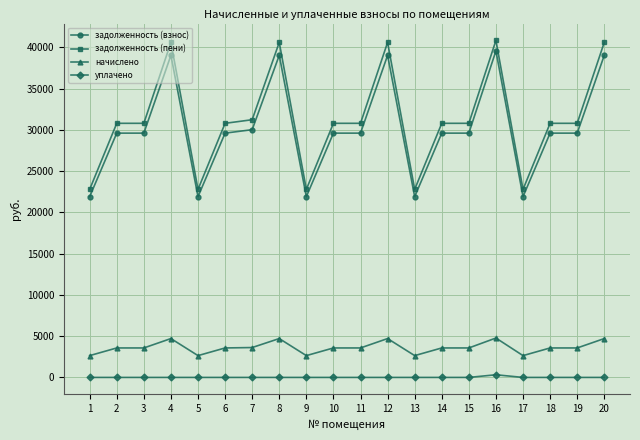

What is the maximum value for задолженность (пени)?

40843.0